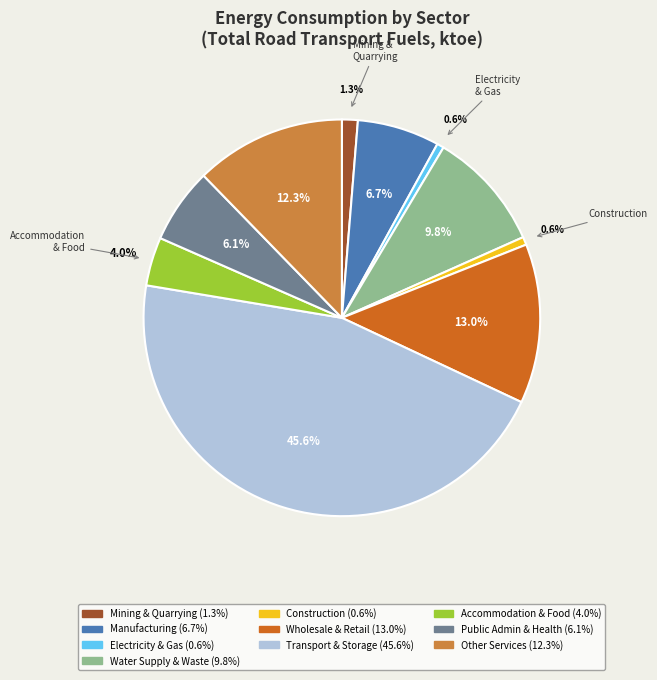

Is there a majority slice in this chart?

No